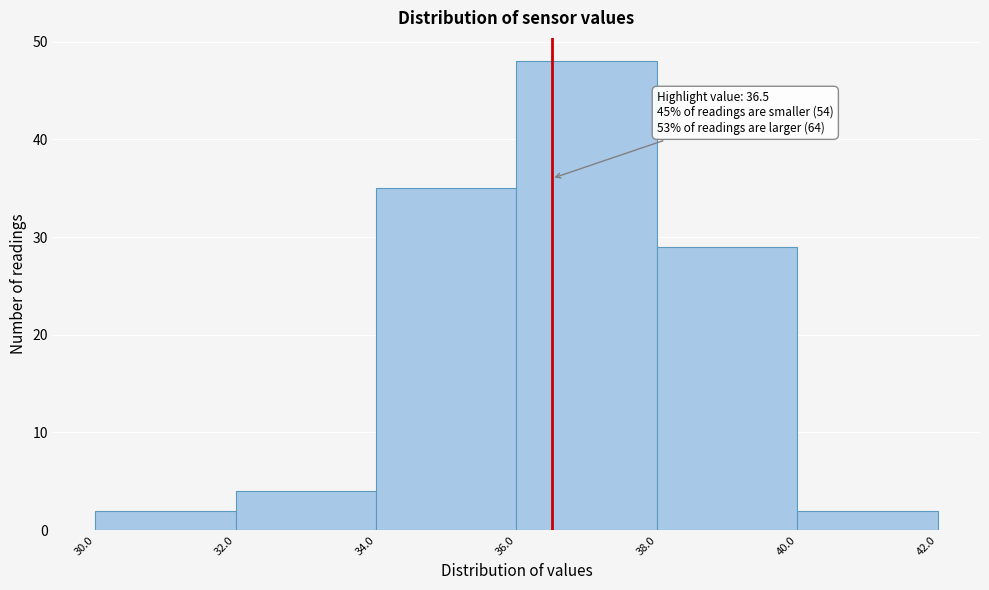

Over which range of the x-axis is the bar tallest?

36.0 to 38.0